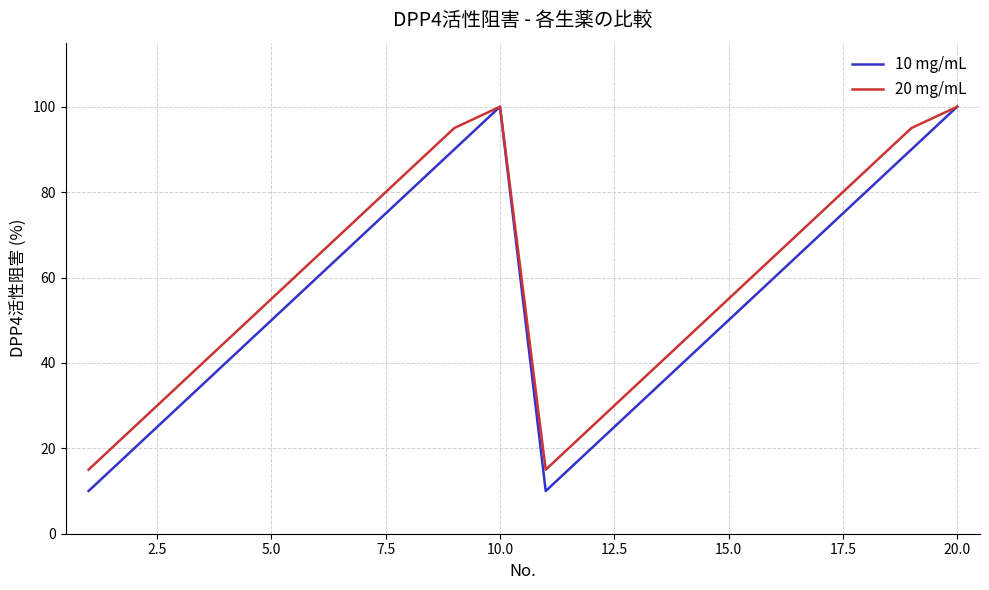

Which series has the widest spread of values?

10 mg/mL